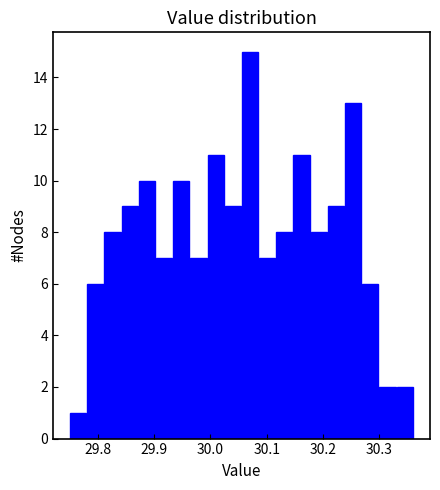

Read against the x-axis, roughly where is the centre of the tallest bar?

30.07